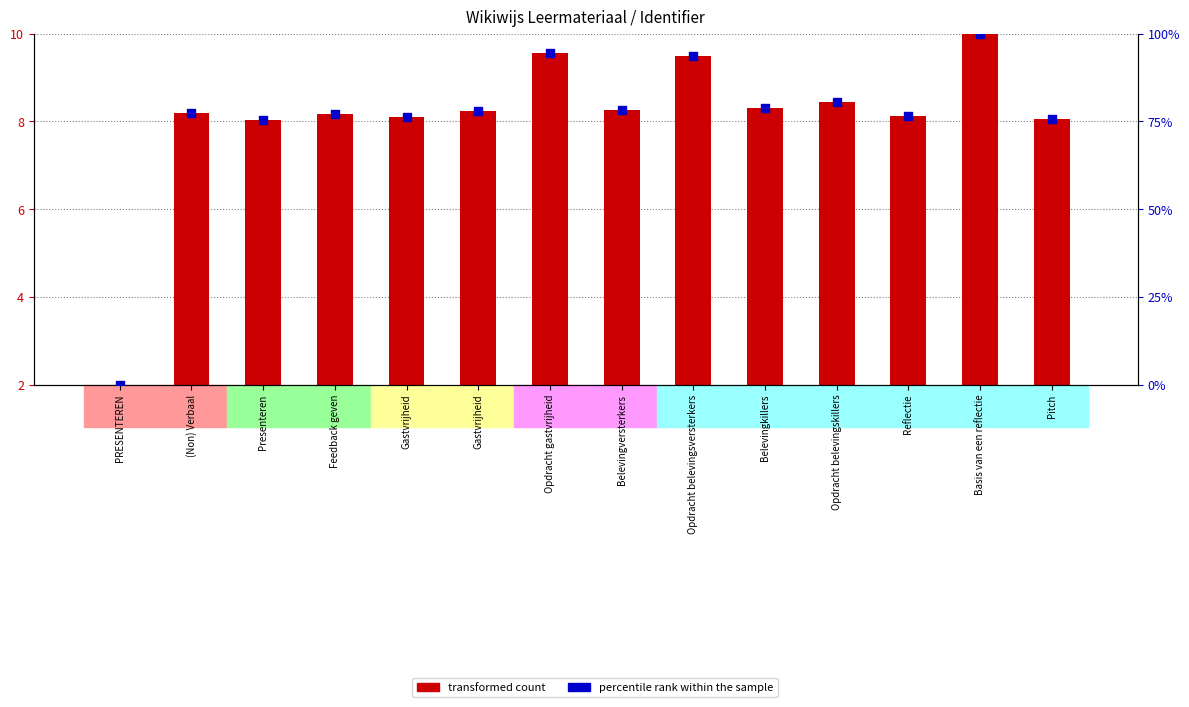

Which series has the largest total across all categories?

percentile rank within the sample